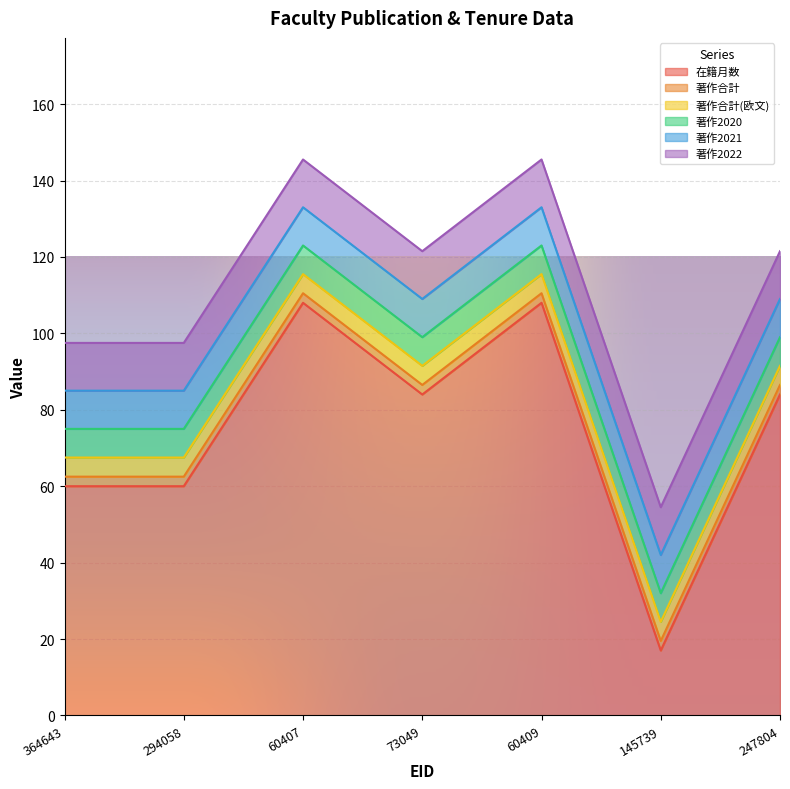

True or false: 著作合計 and 在籍月数 cross at least once.

False